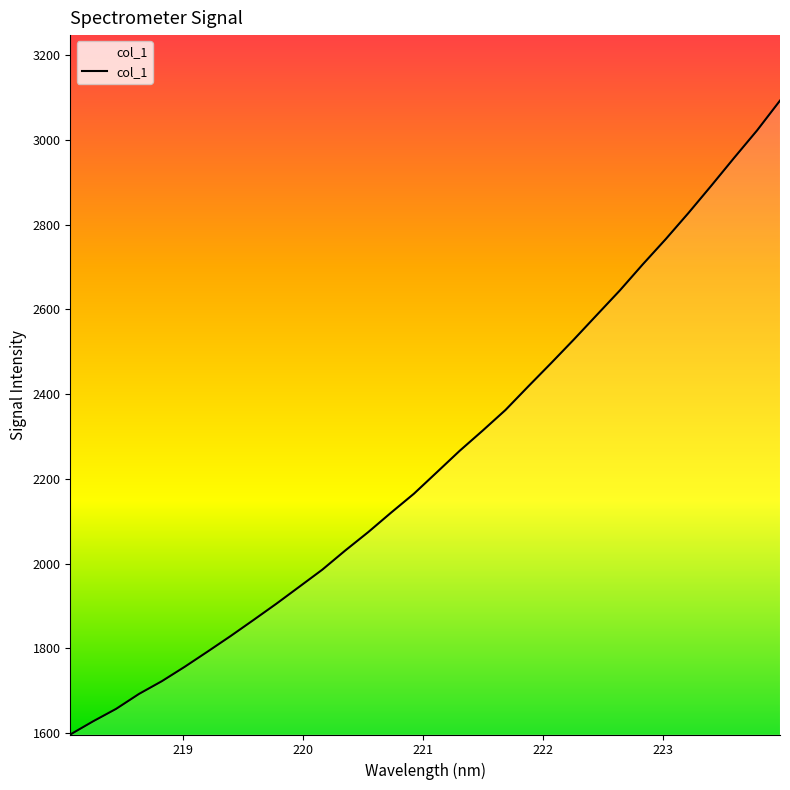

What is the difference between the maximum and minimum values?

1497.1